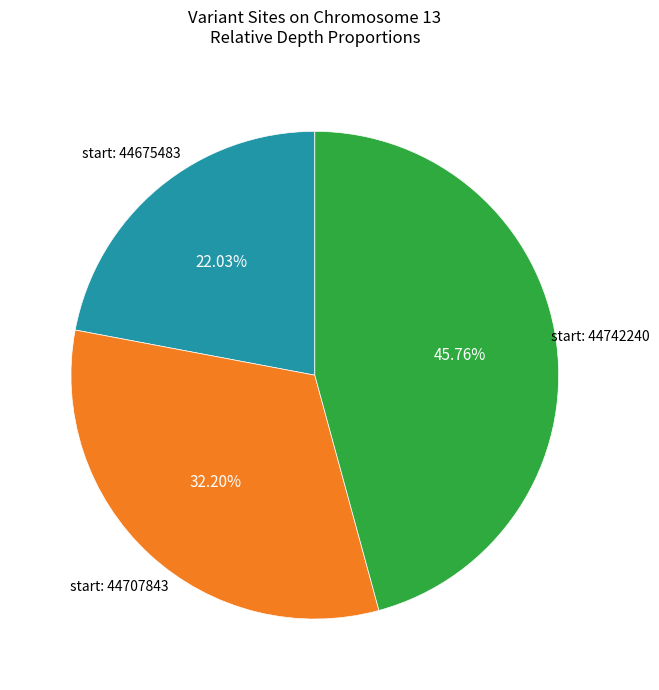

Is there a majority slice in this chart?

No